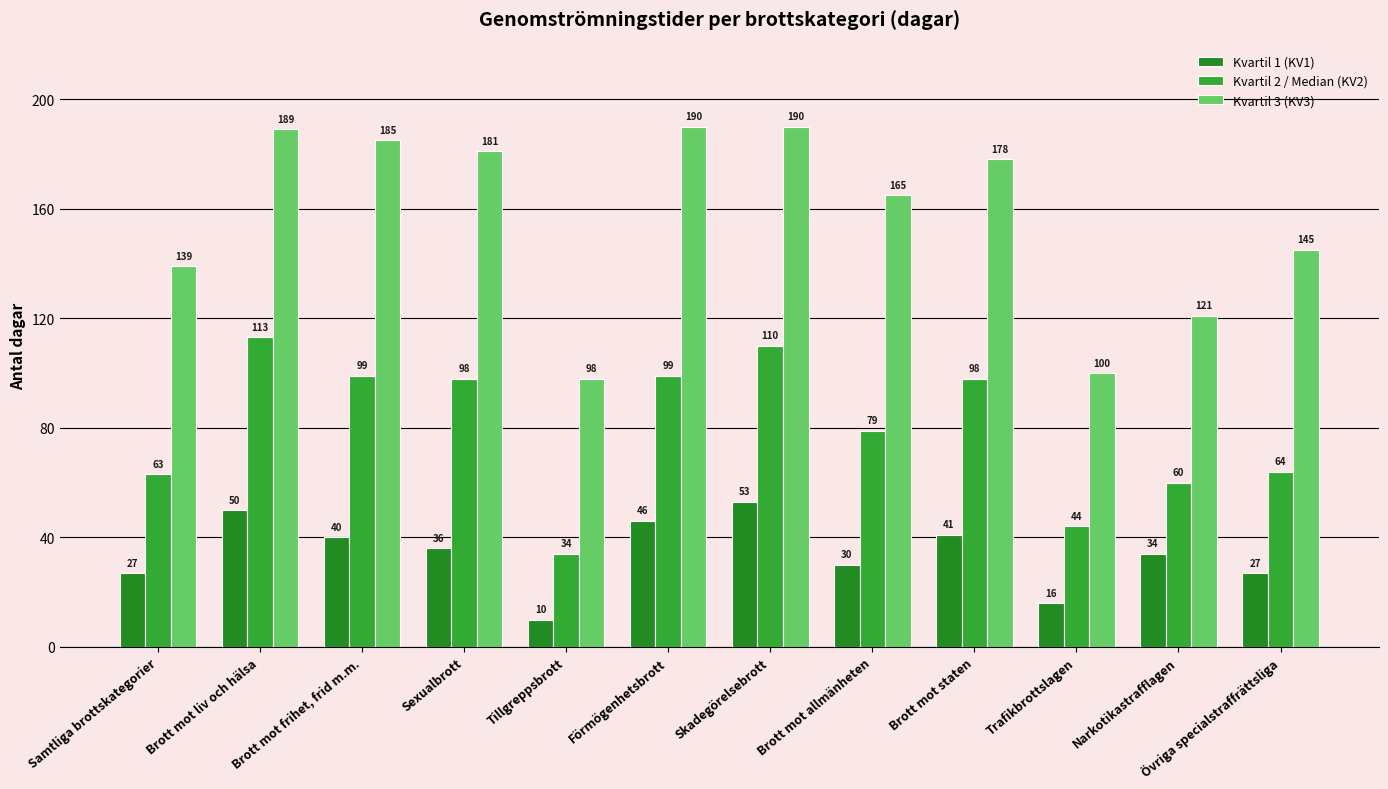

What is the total value across all series at Narkotikastrafflagen?

215